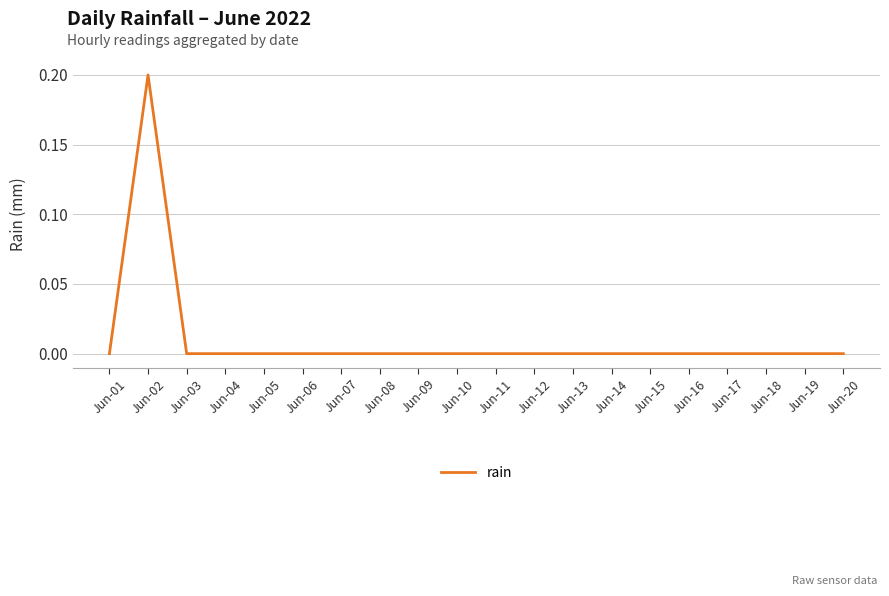

Count the number of categories in the chart.

20